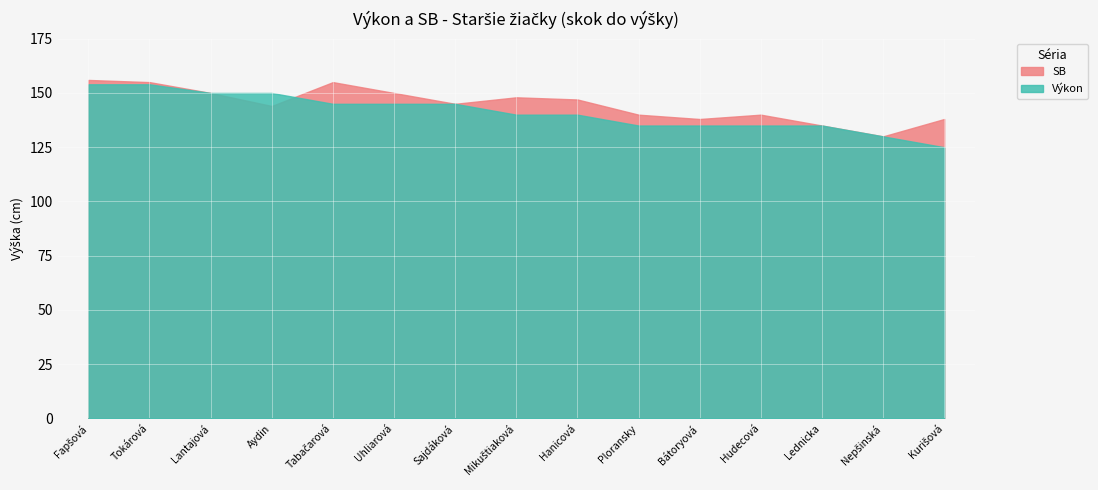

How many data points in SB are less than 145?

7